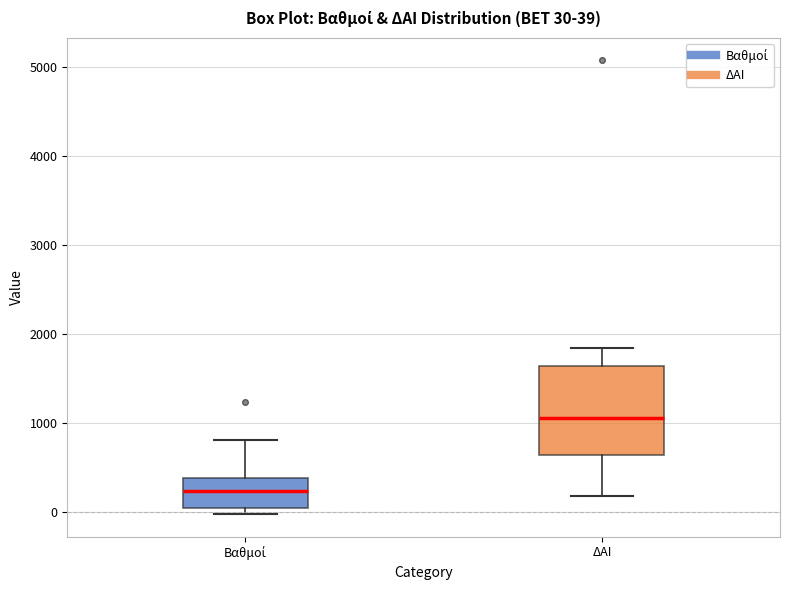

Which box has the highest median line?

ΔΑΙ